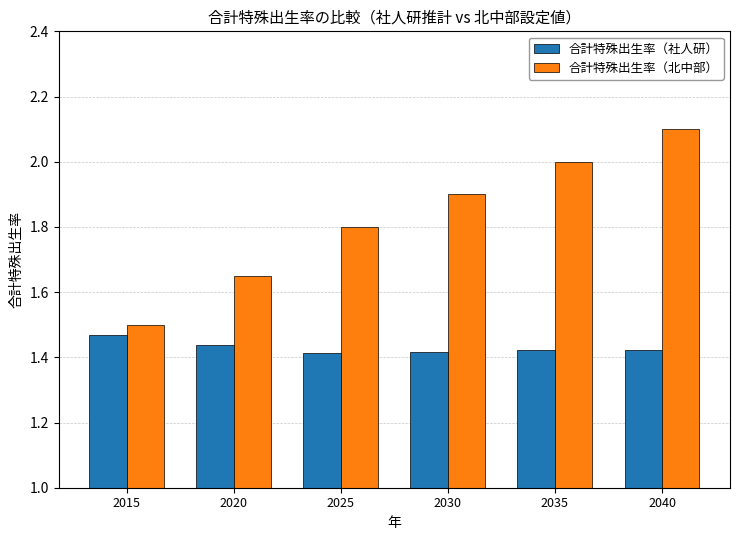

At which category does the chart reach its peak across all series?

2040